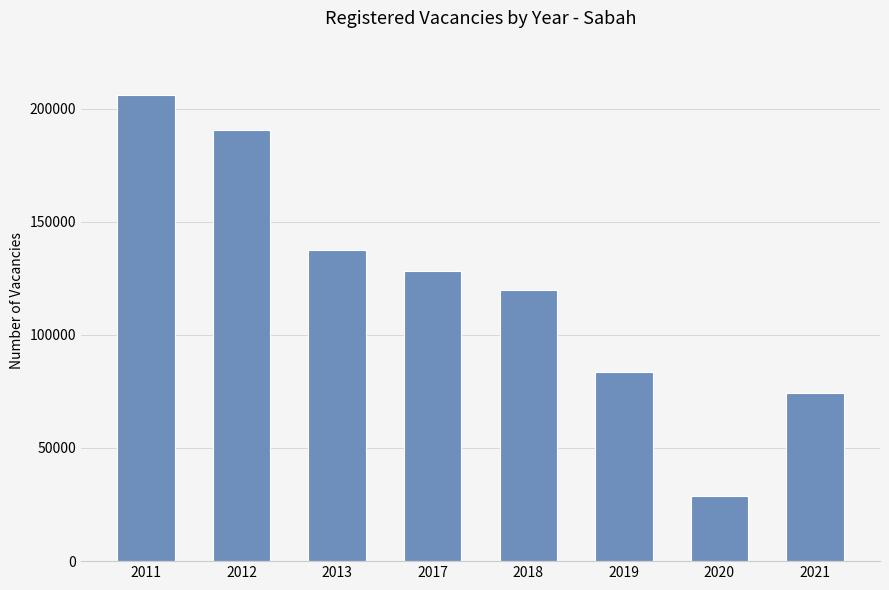

Count the number of data series in this chart.

1